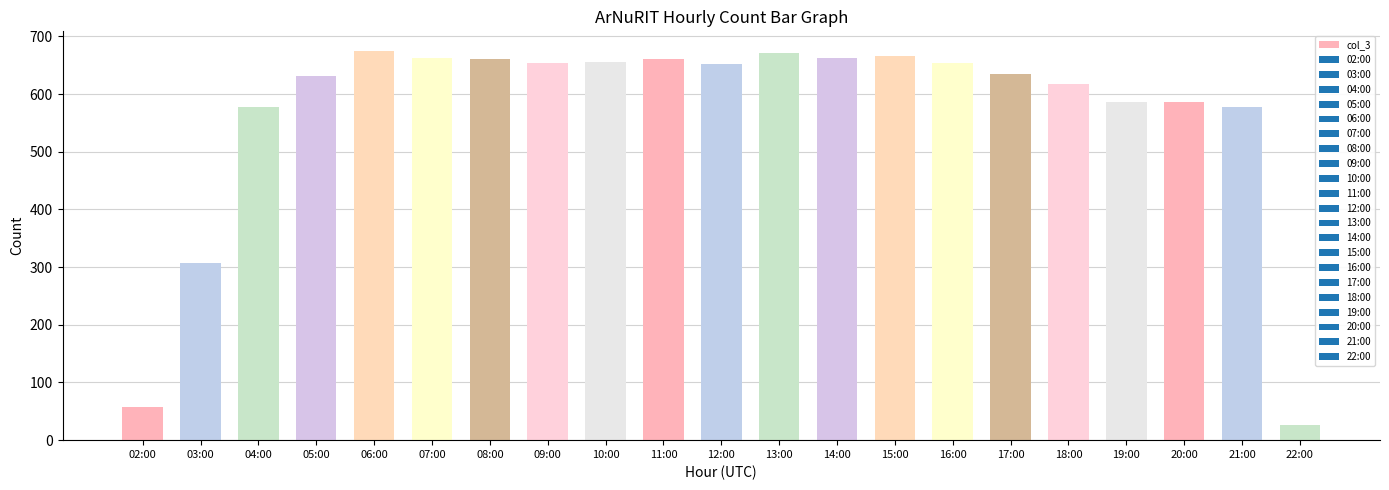

What is the average value?

566